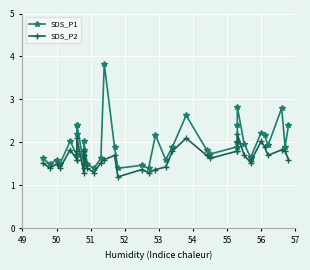

True or false: SDS_P2 has a value of 1.1 at 36.

False